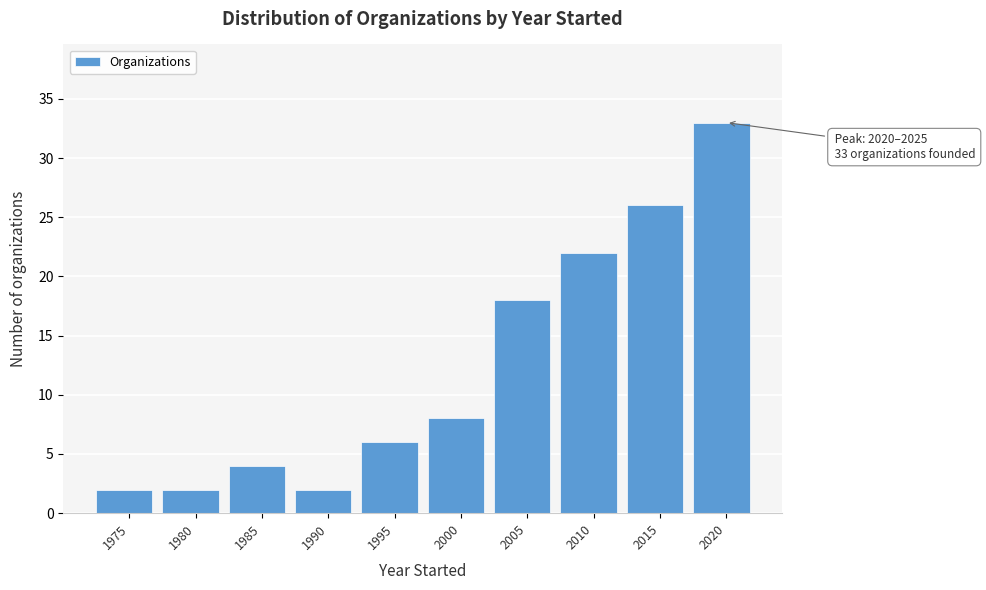

Reading left to right, list all the values displayed in this chart.

1975=2	1980=2	1985=4	1990=2	1995=6	2000=8	2005=18	2010=22	2015=26	2020=33